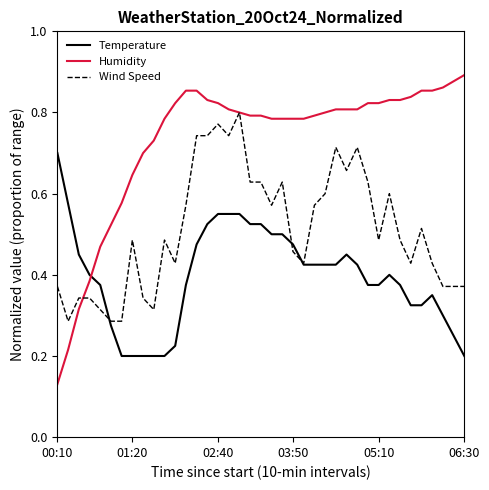

List the series in order of their peak value, highest first.

Humidity, Wind Speed, Temperature